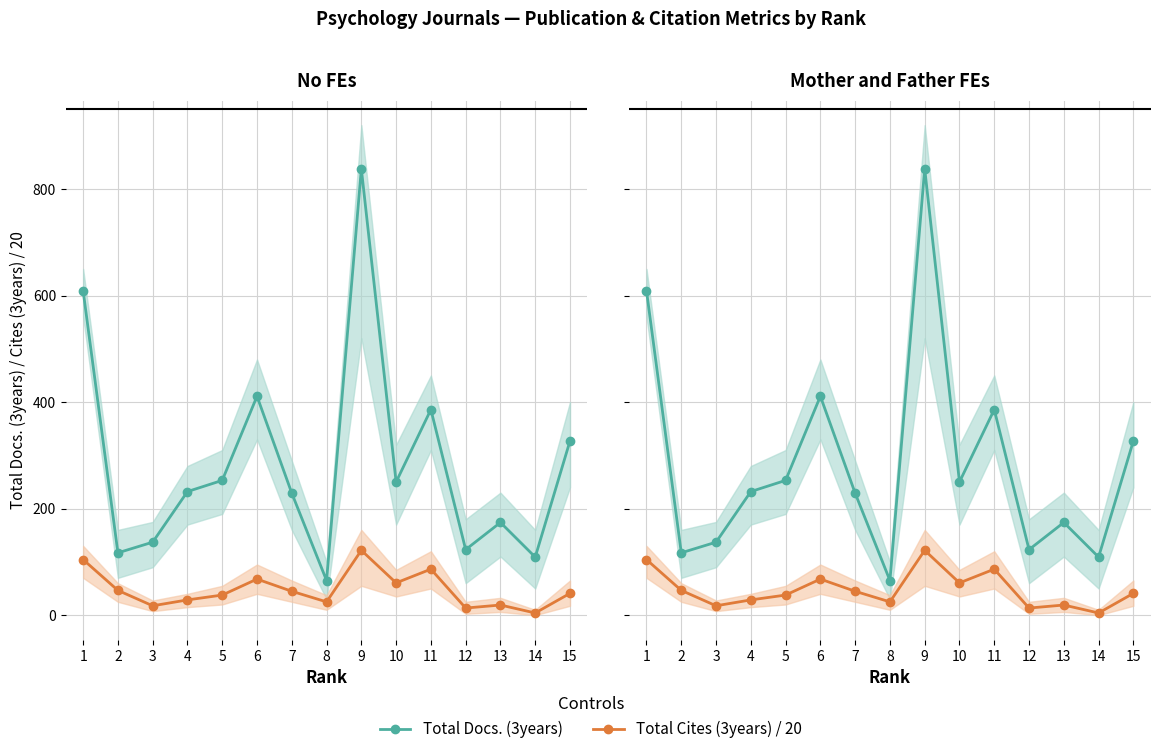

The Total Docs. (3years) series shows 181.5 at 12. True or false?

False